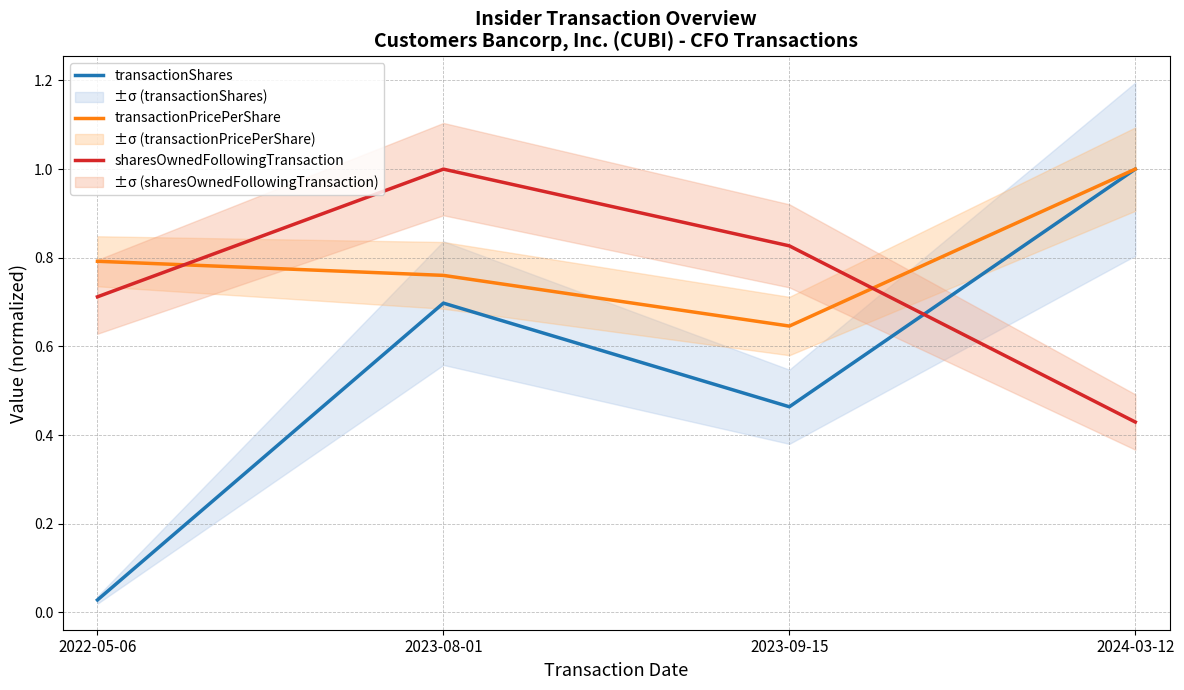

List the series in order of their peak value, lowest first.

transactionShares, transactionPricePerShare, sharesOwnedFollowingTransaction